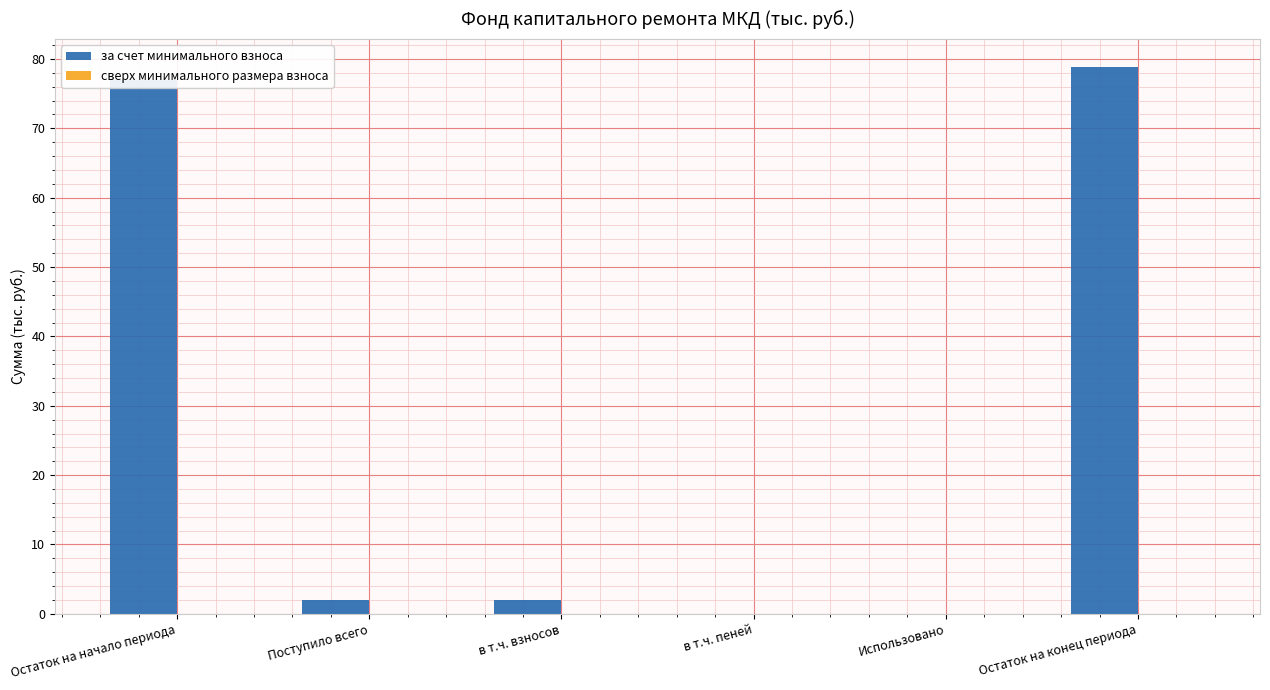

Between в т.ч. пеней and Остаток на конец периода, which is larger?

Остаток на конец периода